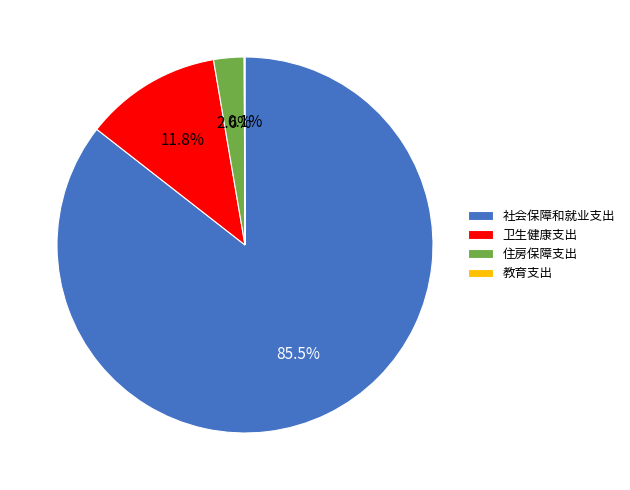

Which slice is the largest?

社会保障和就业支出